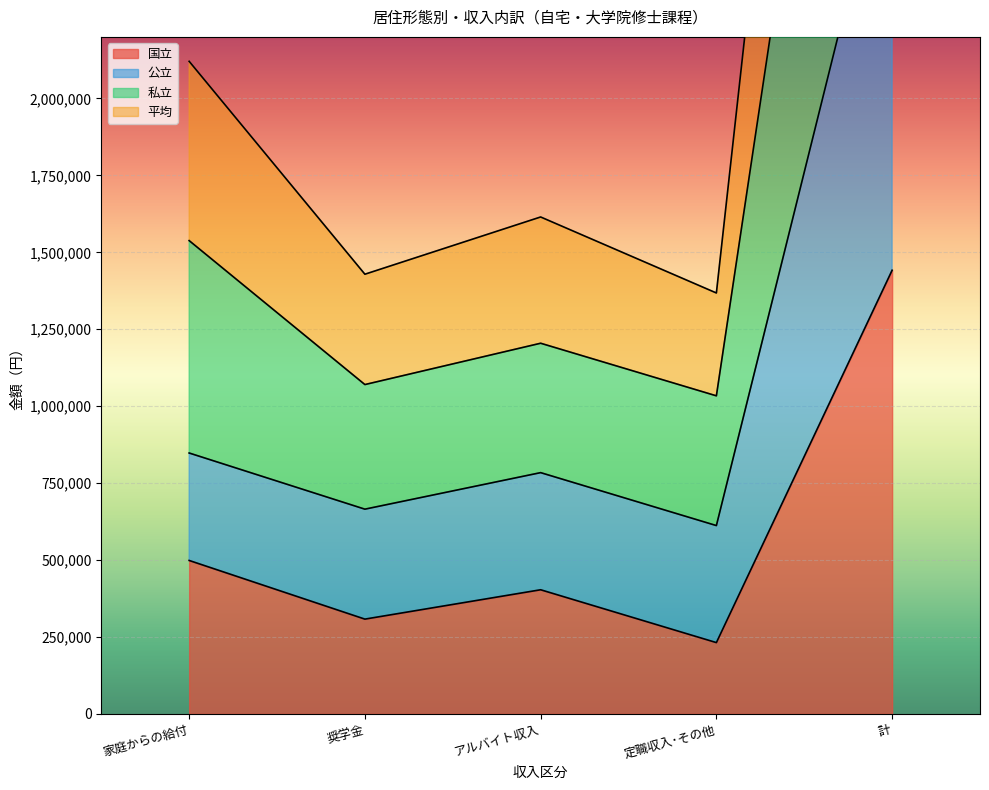

True or false: 国立 has a value of 94505 at アルバイト収入.

False